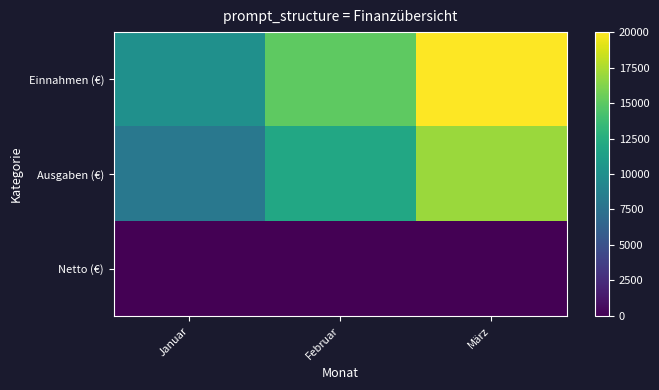

Which series changed the most between Januar and Februar?

Einnahmen (€)